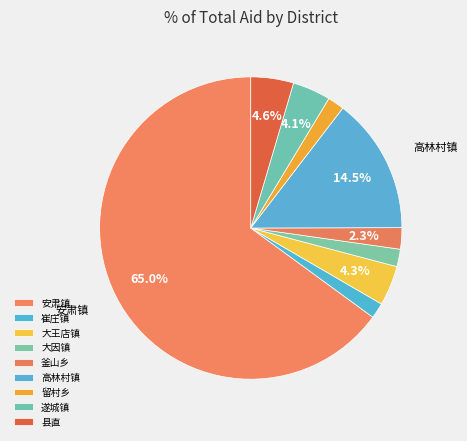

To the nearest percent, what is the average slice percentage?

11%